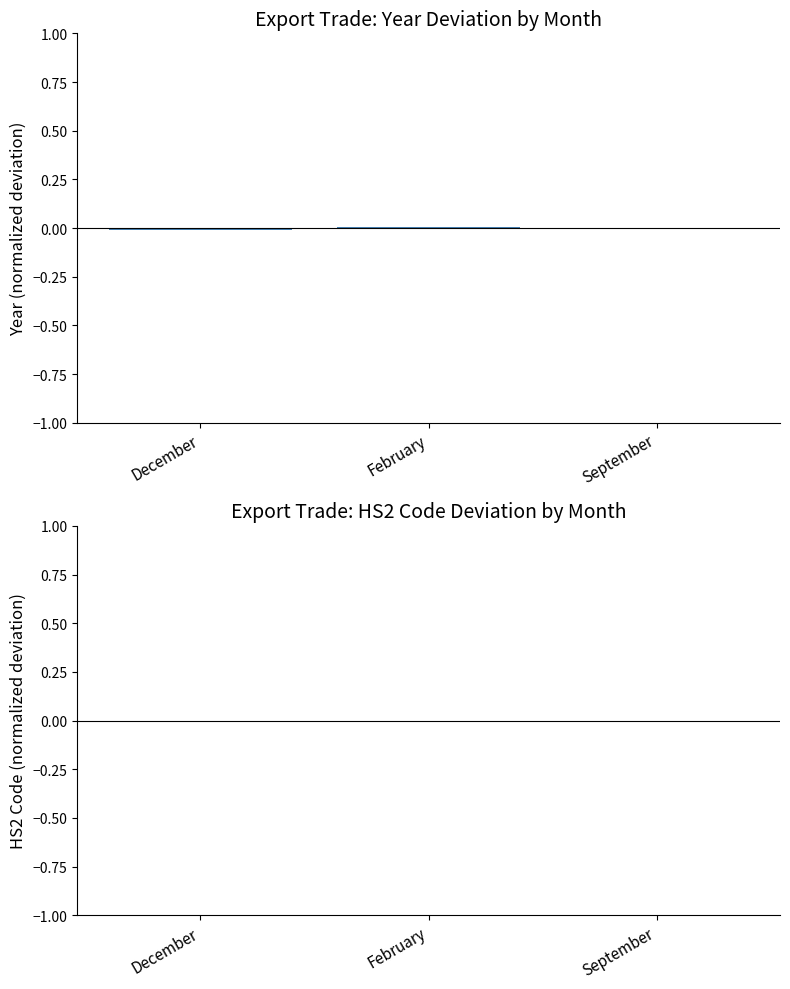

Is it true that the value at December is -0.0?

True